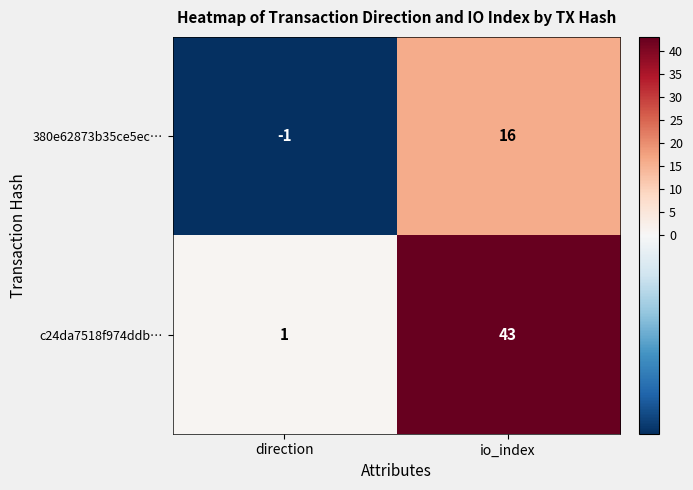

Is it true that c24da7518f974ddb… equals 1 at direction?

True